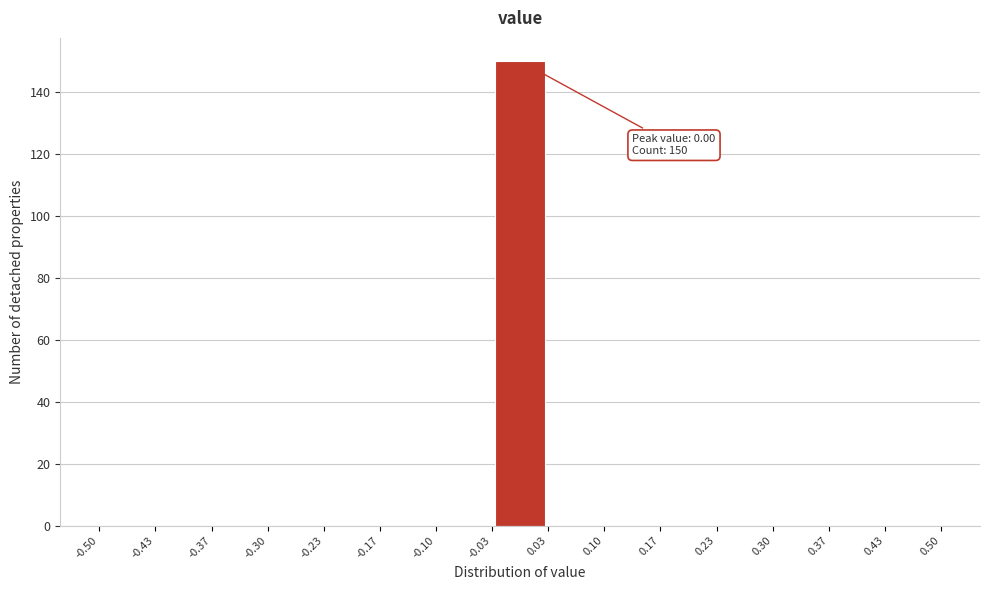

Which range on the x-axis has the tallest bar?

-0.03 to 0.03